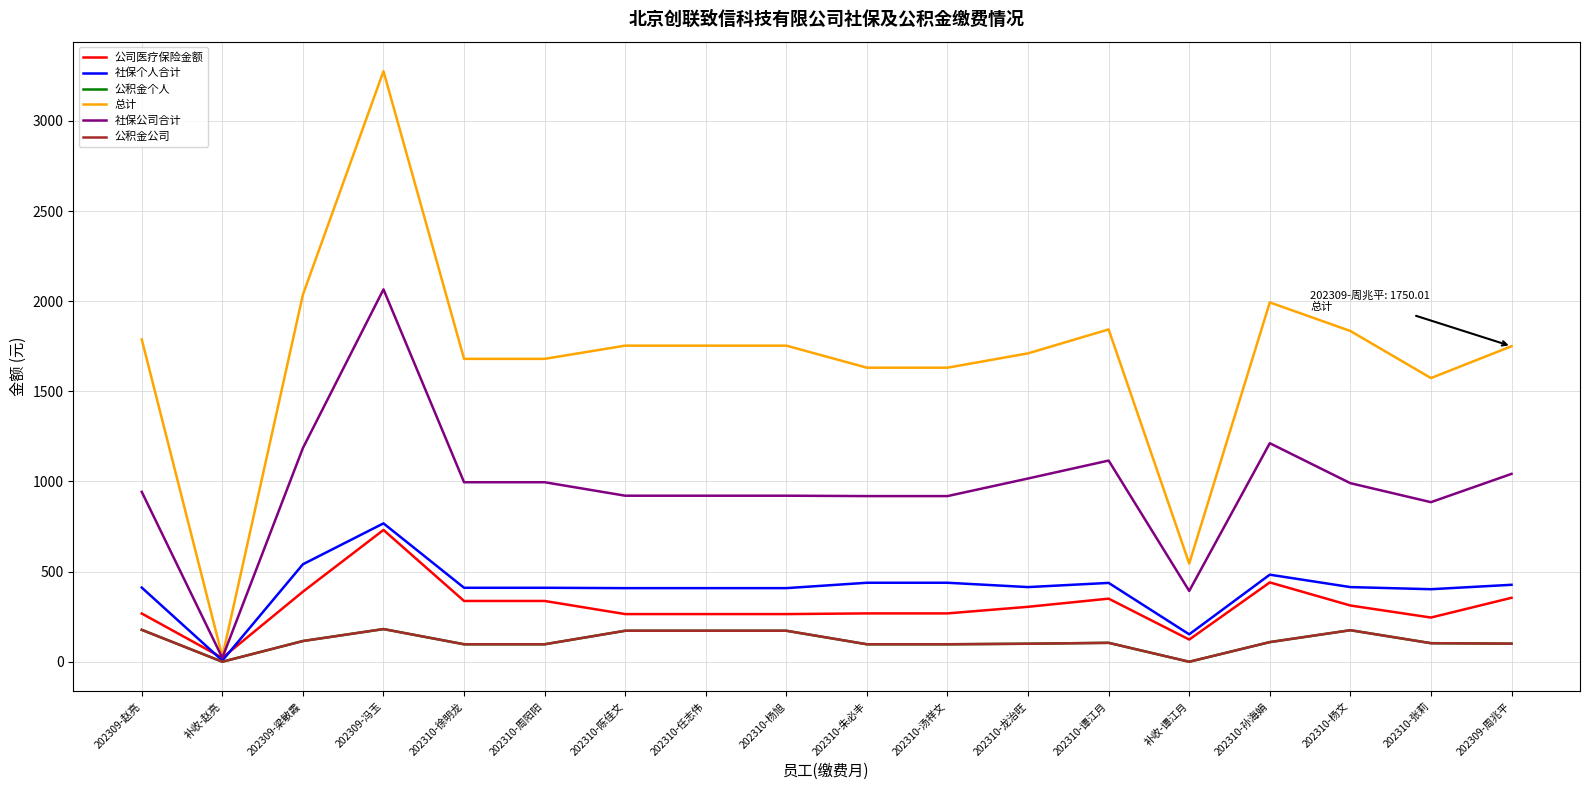

Reading left to right, list all the values displayed in this chart.

公司医疗保险金额: 267.5	21.8	388.7	731.0	337.2	337.2	264.4	264.4	264.4	268.2	268.2	304.8	350.0	123.2	440.0	312.0	245.2	354.7
社保个人合计: 411.3	6.5	540.8	767.5	410.4	410.4	408.4	408.4	408.4	438.2	438.2	414.2	437.4	152.2	483.0	414.2	402.4	426.9
公积金个人: 177.0	0.0	115.0	181.3	97.0	97.0	172.0	172.0	172.0	97.0	97.0	100.0	105.0	0.0	109.0	175.0	103.0	100.5
总计: 1787.7	28.2	2036.2	3275.7	1680.1	1680.1	1753.4	1753.4	1753.4	1631.1	1631.1	1710.7	1843.4	544.8	1993.2	1834.7	1573.5	1750.0
社保公司合计: 942.4	21.8	1185.5	2065.5	995.8	995.8	921.0	921.0	921.0	918.9	918.9	1016.5	1116.0	392.7	1212.2	990.5	885.2	1042.1
公积金公司: 177.0	0.0	115.0	181.3	97.0	97.0	172.0	172.0	172.0	97.0	97.0	100.0	105.0	0.0	109.0	175.0	103.0	100.5